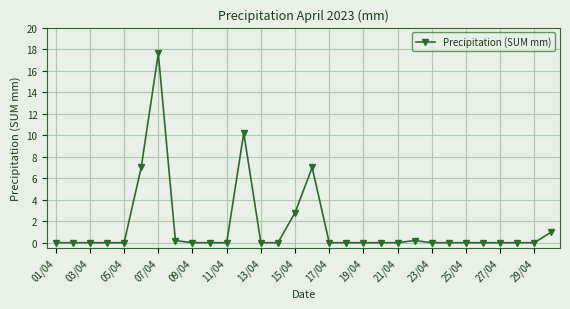

What is the greatest value displayed?

17.6